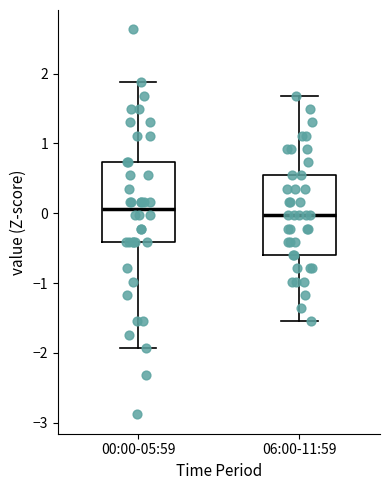

Reading left to right, read every box against the y-axis: the position of its median line, the range the box covers, and the ends of its whiskers. The values are not printed on the chart, so give them approximately, as read against the axis.

00:00-05:59: median 0.1, box -0.4 to 0.7, whiskers -1.9 to 1.9
06:00-11:59: median 0.0, box -0.6 to 0.5, whiskers -1.6 to 1.7